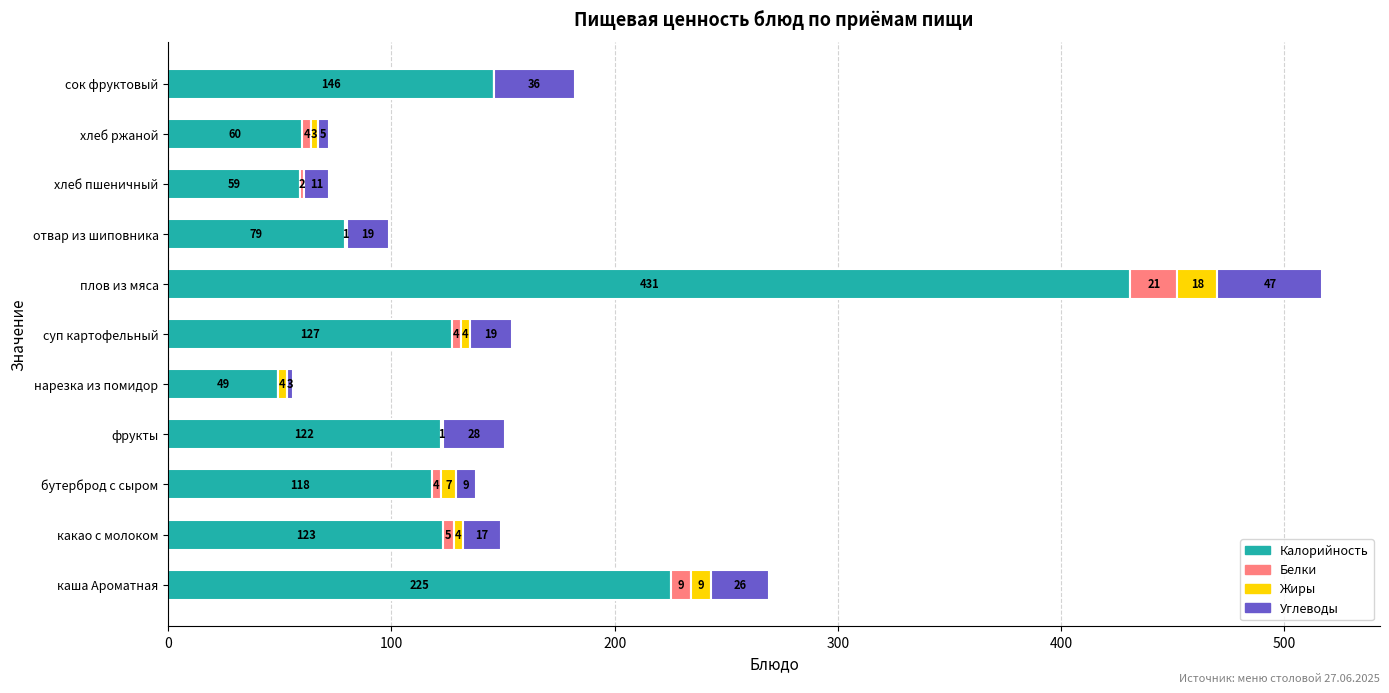

The value of Калорийность at фрукты is 46. True or false?

False